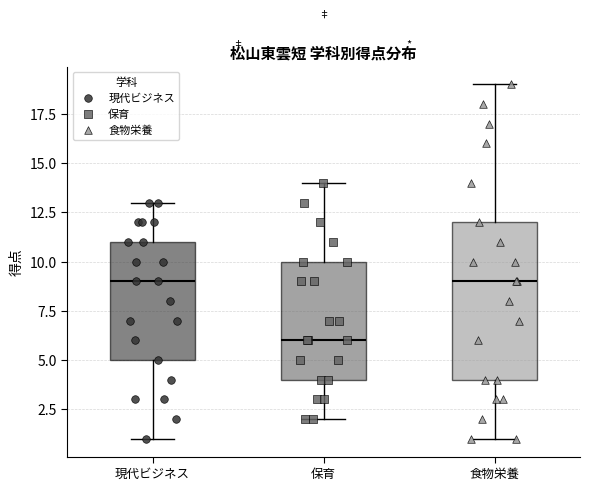

Where does the median line of the box for 食物栄養 sit on the y-axis? The values are not printed on the chart, so give them approximately, as read against the axis.

9